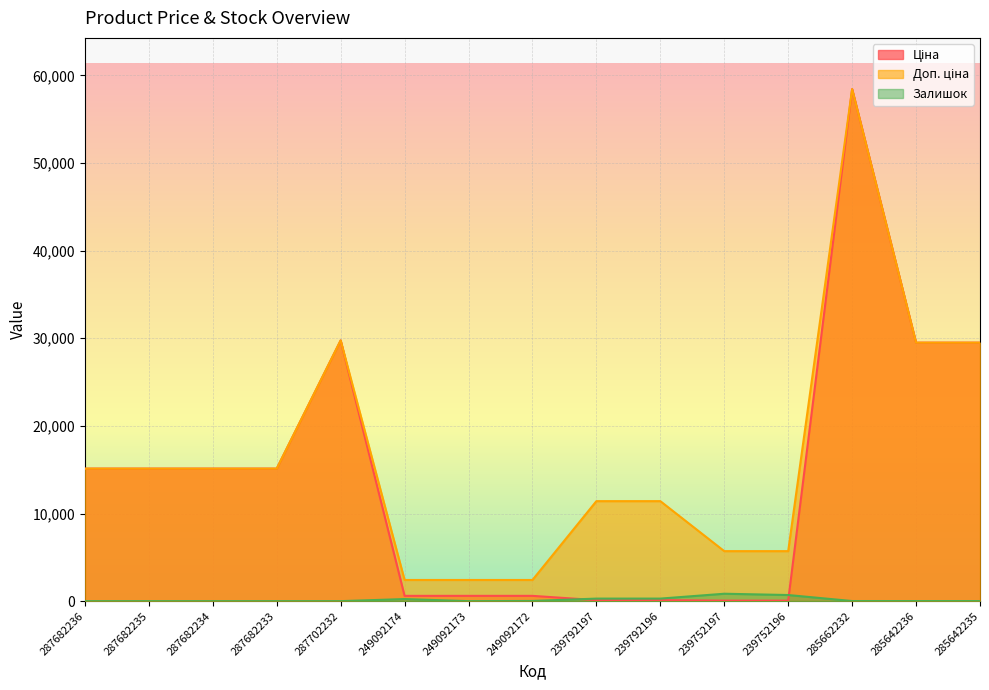

At which label does Ціна reach its minimum?

239752197